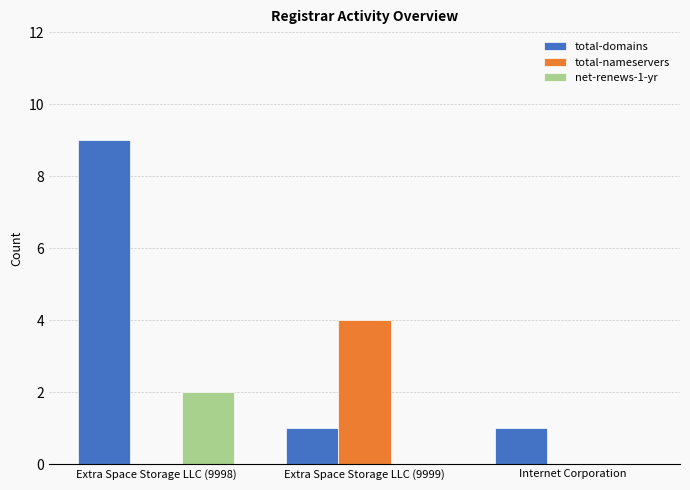

Which label corresponds to the largest value in the chart?

Extra Space Storage LLC (9998)